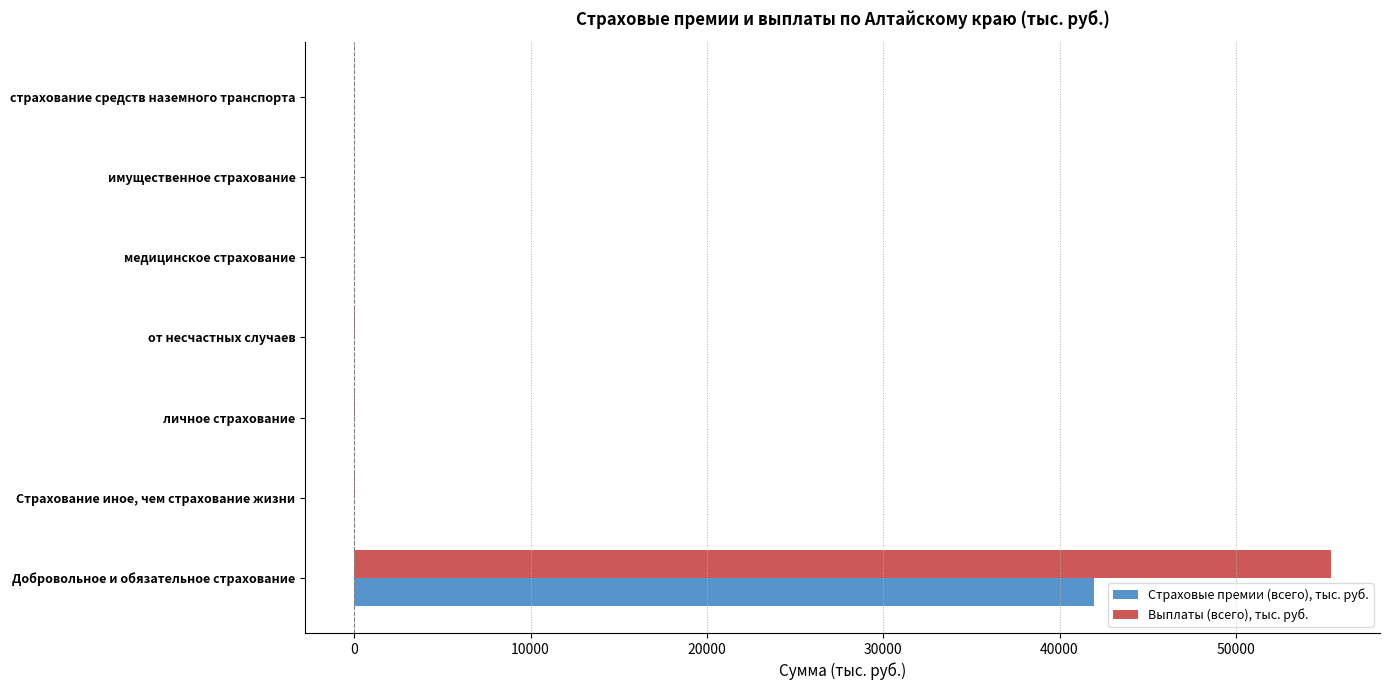

At which category is the sum across all series the highest?

Добровольное и обязательное страхование